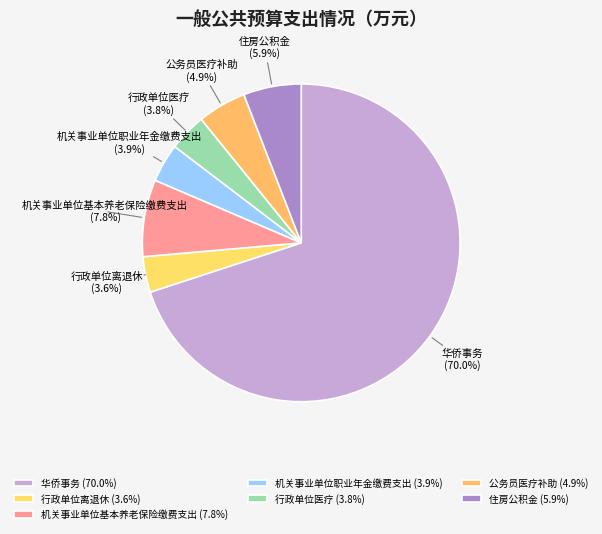

The 华侨事务 slice represents 62% of the pie. True or false?

False